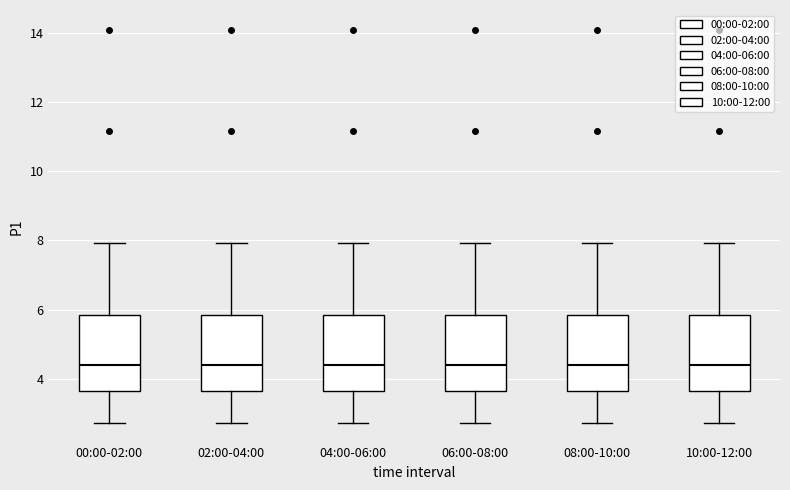

Reading left to right, read every box against the y-axis: the position of its median line, the range the box covers, and the ends of its whiskers. The values are not printed on the chart, so give them approximately, as read against the axis.

00:00-02:00: median 4.4, box 3.6 to 5.8, whiskers 2.8 to 8.0
02:00-04:00: median 4.4, box 3.6 to 5.8, whiskers 2.8 to 8.0
04:00-06:00: median 4.4, box 3.6 to 5.8, whiskers 2.8 to 8.0
06:00-08:00: median 4.4, box 3.6 to 5.8, whiskers 2.8 to 8.0
08:00-10:00: median 4.4, box 3.6 to 5.8, whiskers 2.8 to 8.0
10:00-12:00: median 4.4, box 3.6 to 5.8, whiskers 2.8 to 8.0